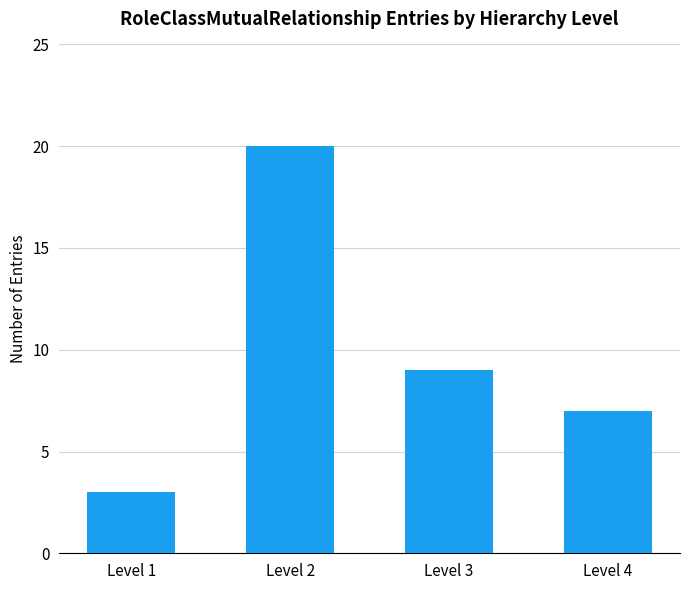

What is the ratio of the value at Level 4 to the value at Level 3?

0.8